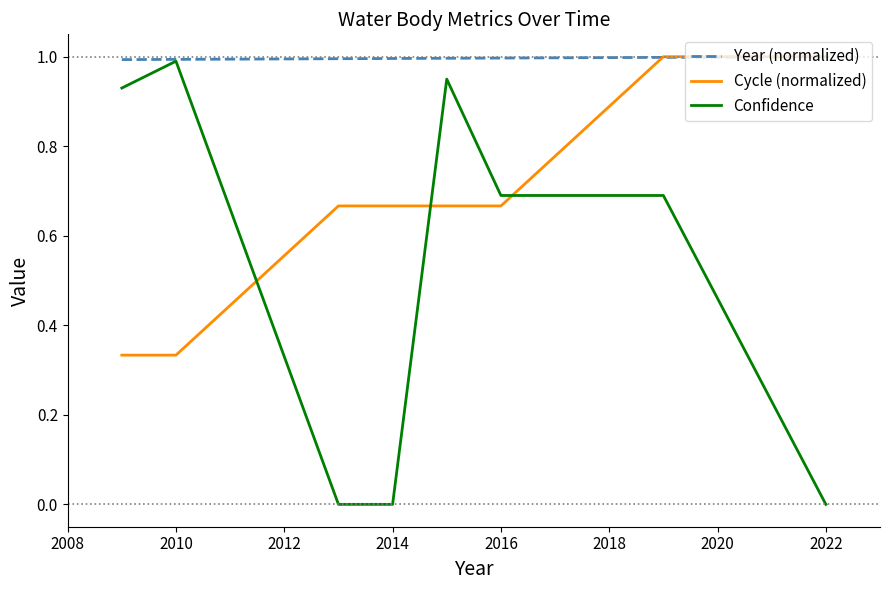

Which series has the largest total across all categories?

Year (normalized)